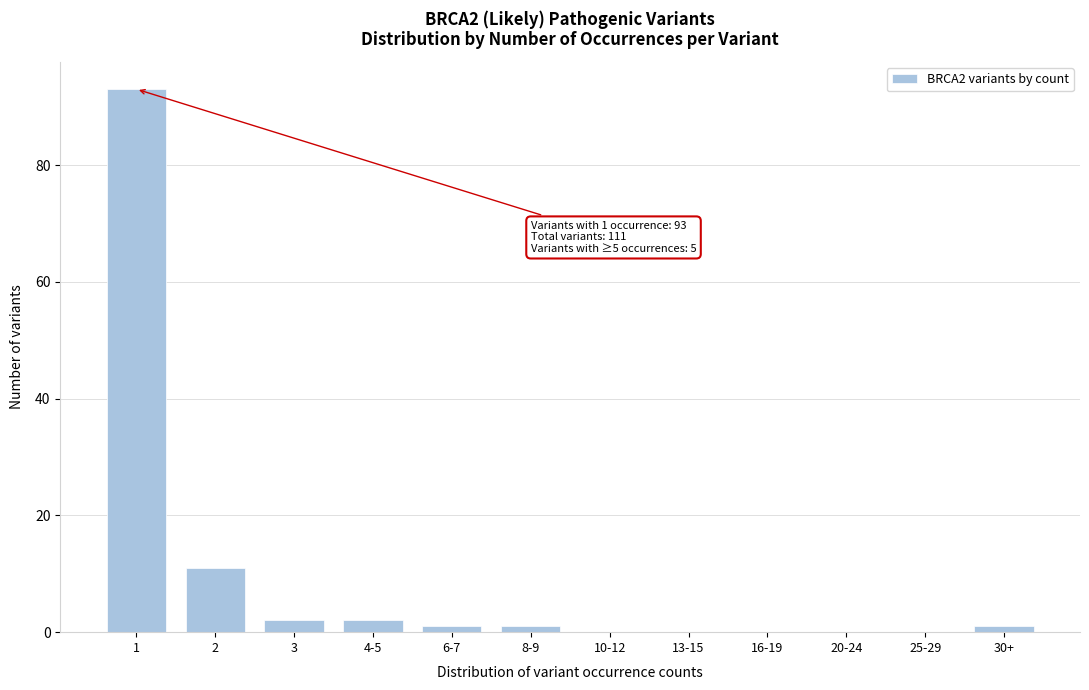

Reading left to right, extract all data points from this chart.

1=93	2=11	3=2	4-5=2	6-7=1	8-9=1	10-12=0	13-15=0	16-19=0	20-24=0	25-29=0	30+=1